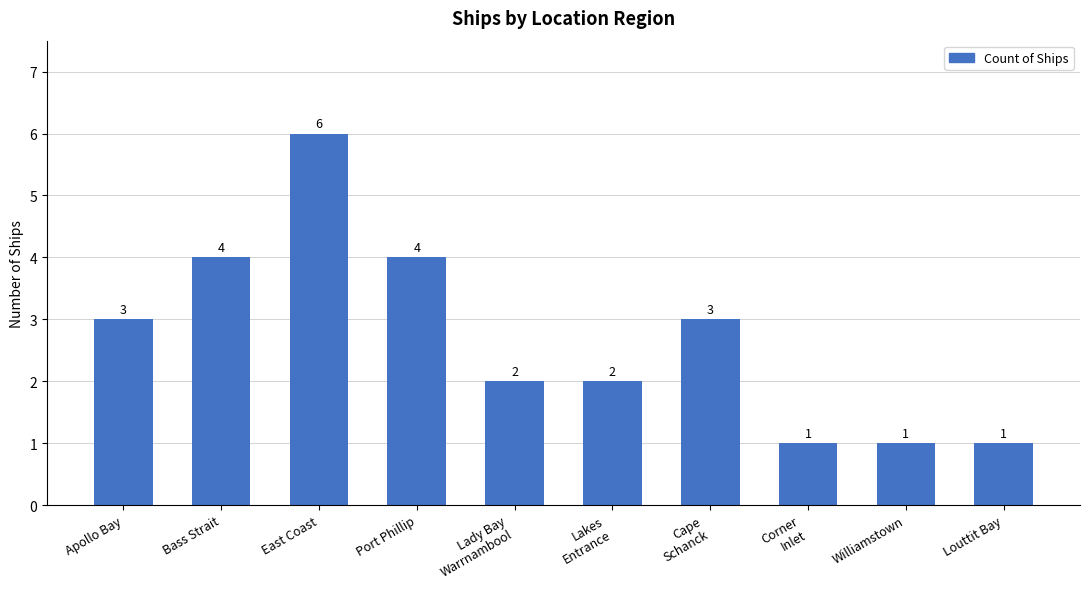

What is the average value?

3